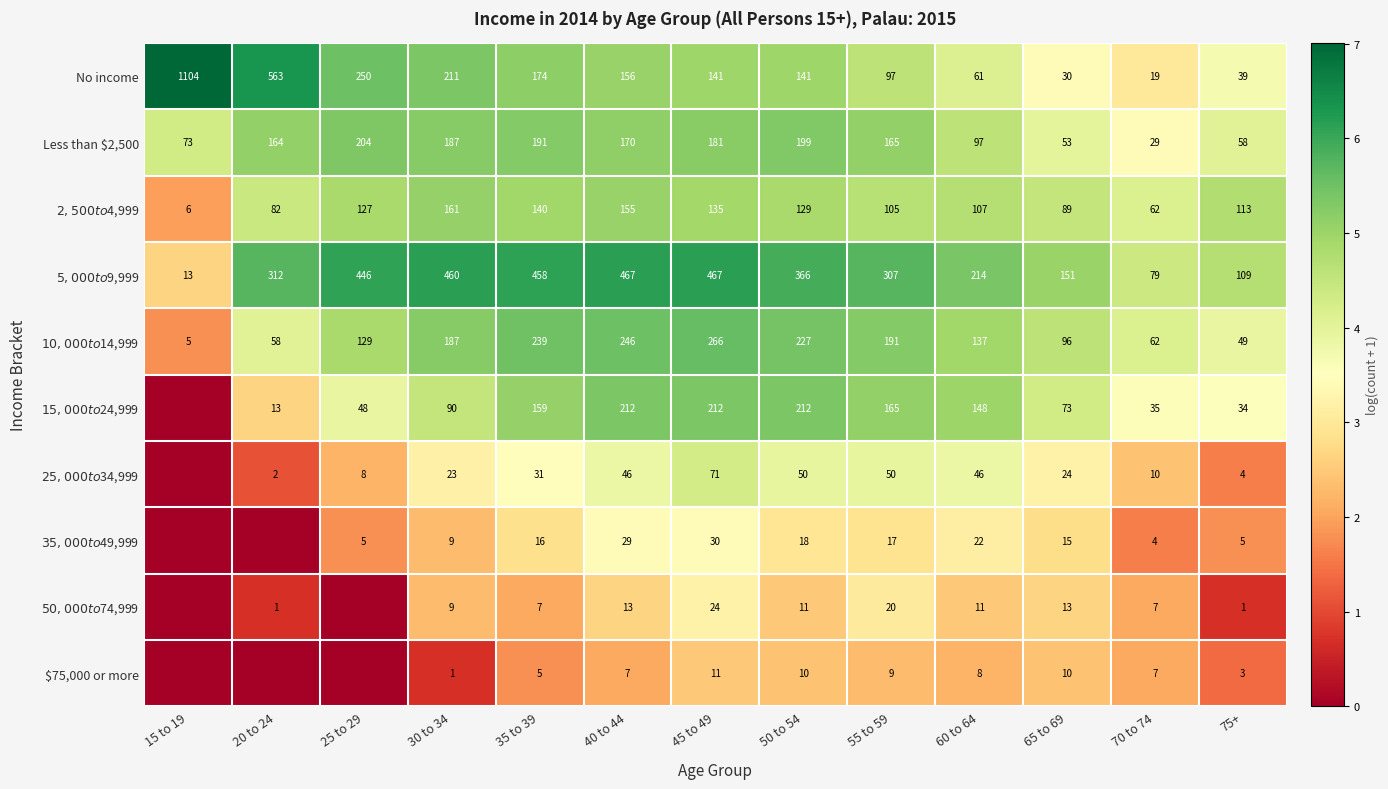

Where does the No income series first go above 141?

15 to 19